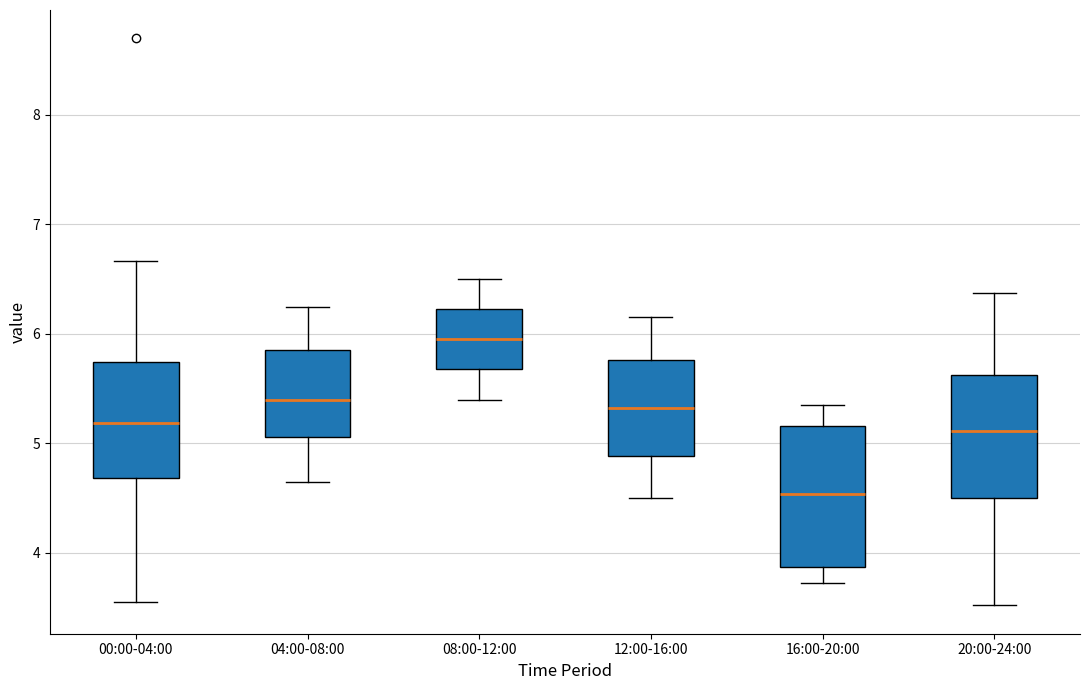

Which box is the tallest, from its lower edge to its upper edge?

16:00-20:00